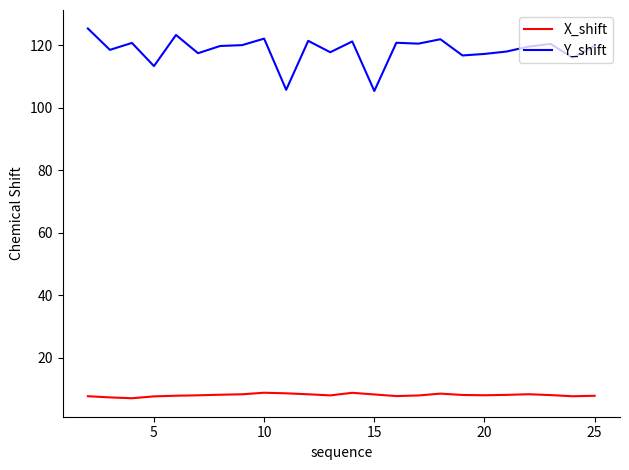

Which series has the largest total across all categories?

Y_shift